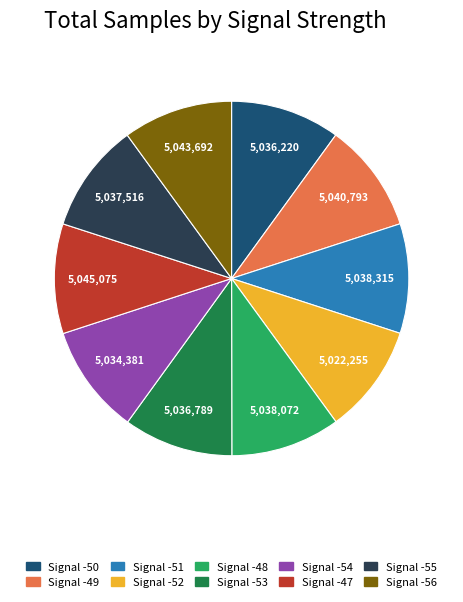

Is there a majority slice in this chart?

No